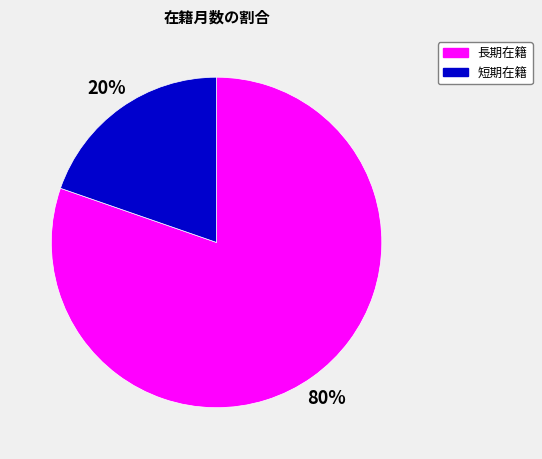

Which slice is the largest?

長期在籍